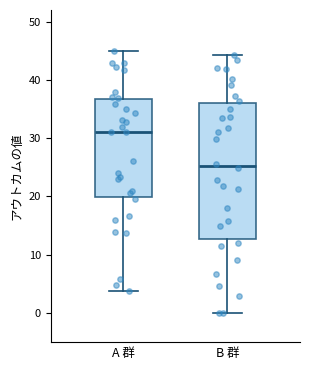

Reading left to right, read every box against the y-axis: the position of its median line, the range the box covers, and the ends of its whiskers. The values are not printed on the chart, so give them approximately, as read against the axis.

A 群: median 31, box 20 to 37, whiskers 4 to 45
B 群: median 25, box 13 to 36, whiskers 0 to 44